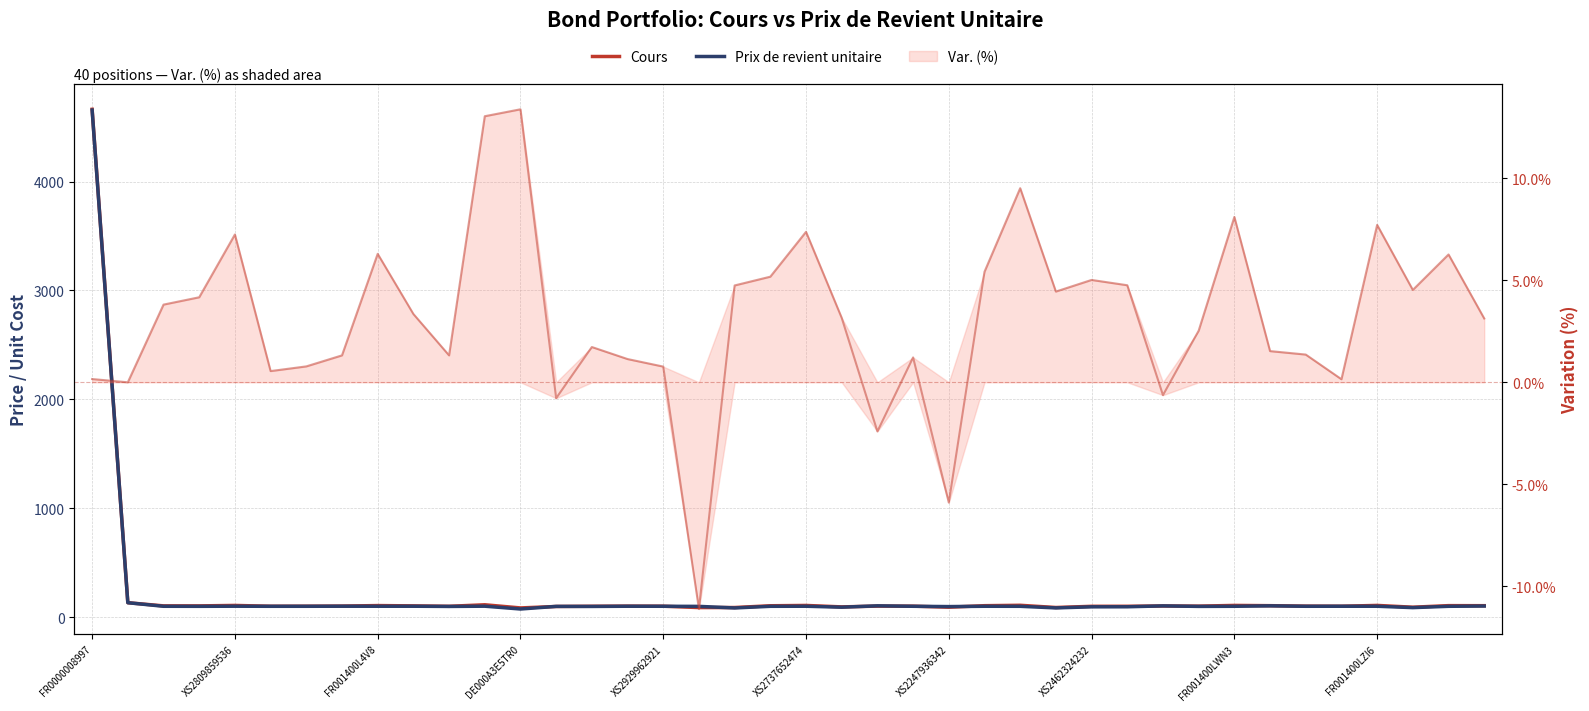

Is the value of Cours at FR001400L4V8 greater than the value of Prix de revient unitaire at XS2929962921?

Yes